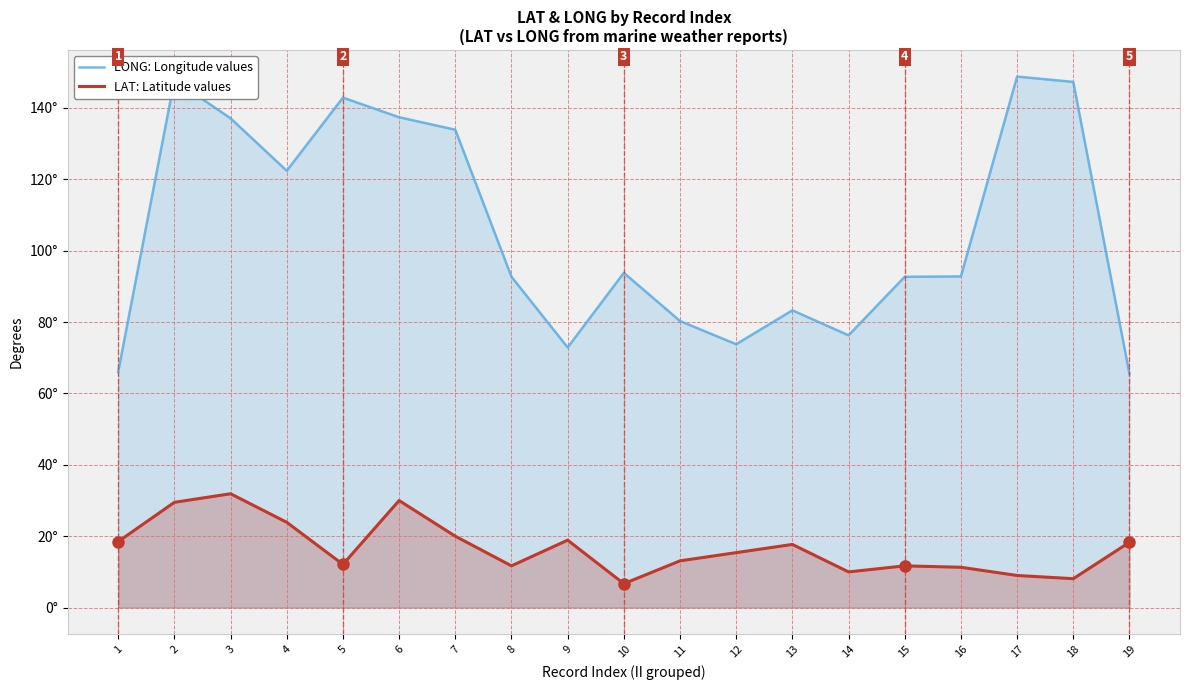

What is the minimum value shown in the chart?

6.7